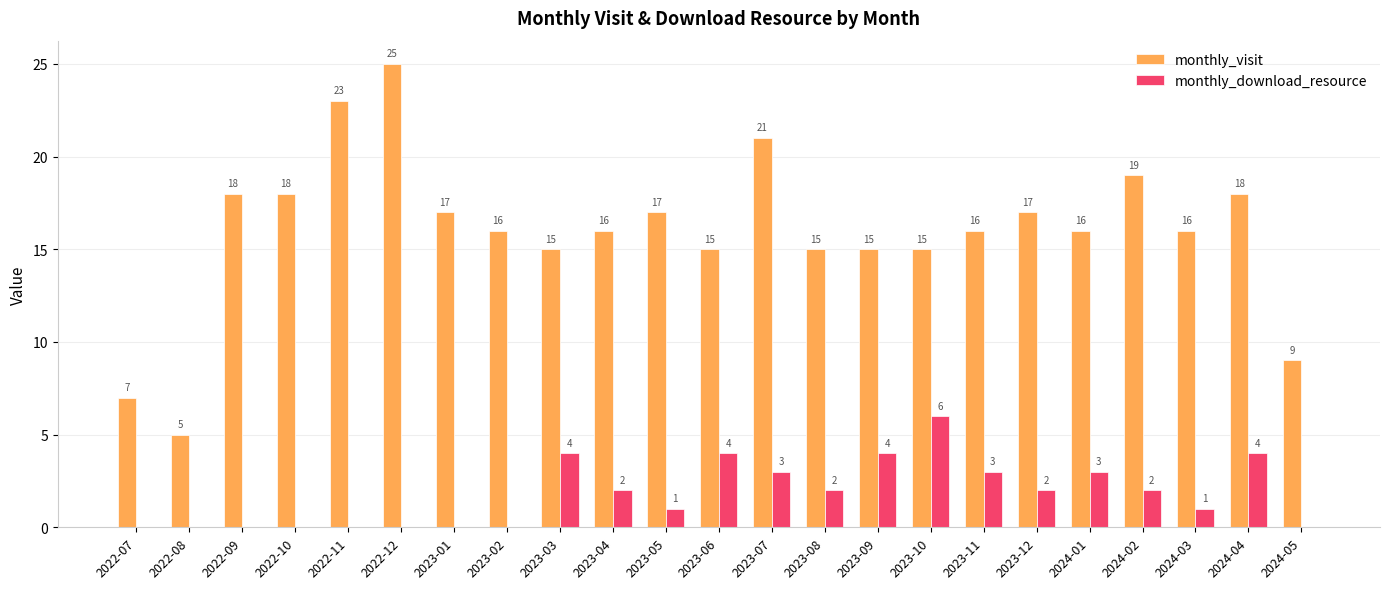

What is the total value across all series at 2022-12?

25